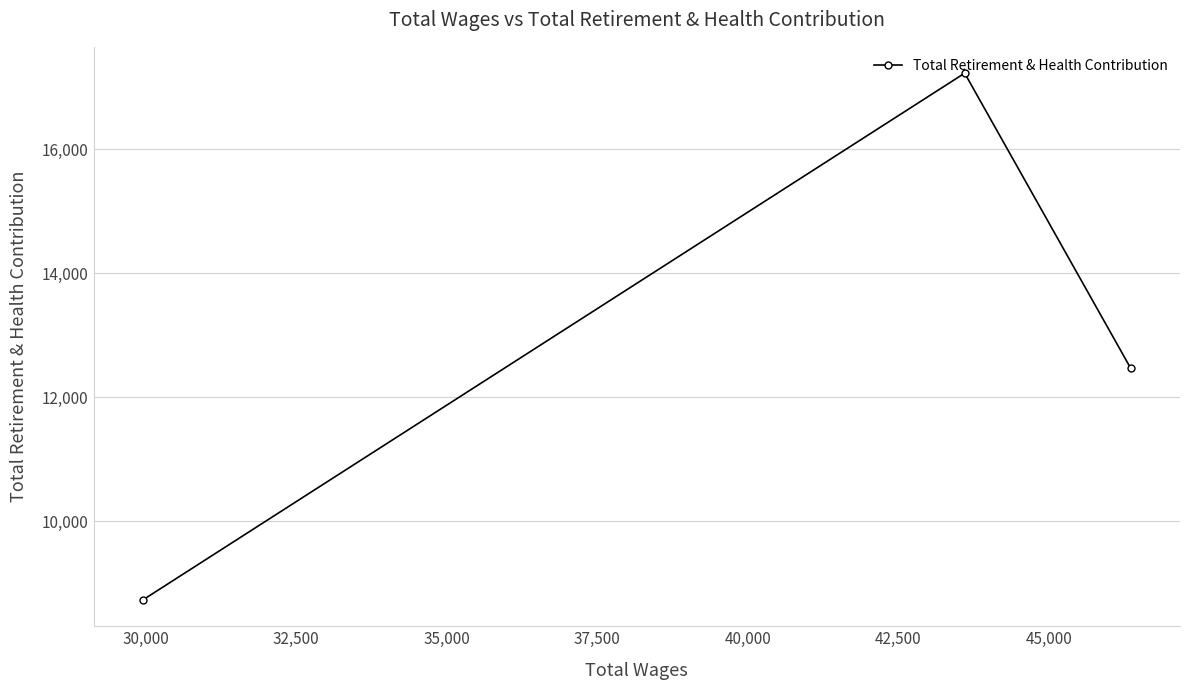

Reading left to right, list all the values displayed in this chart.

8732	17222	12468